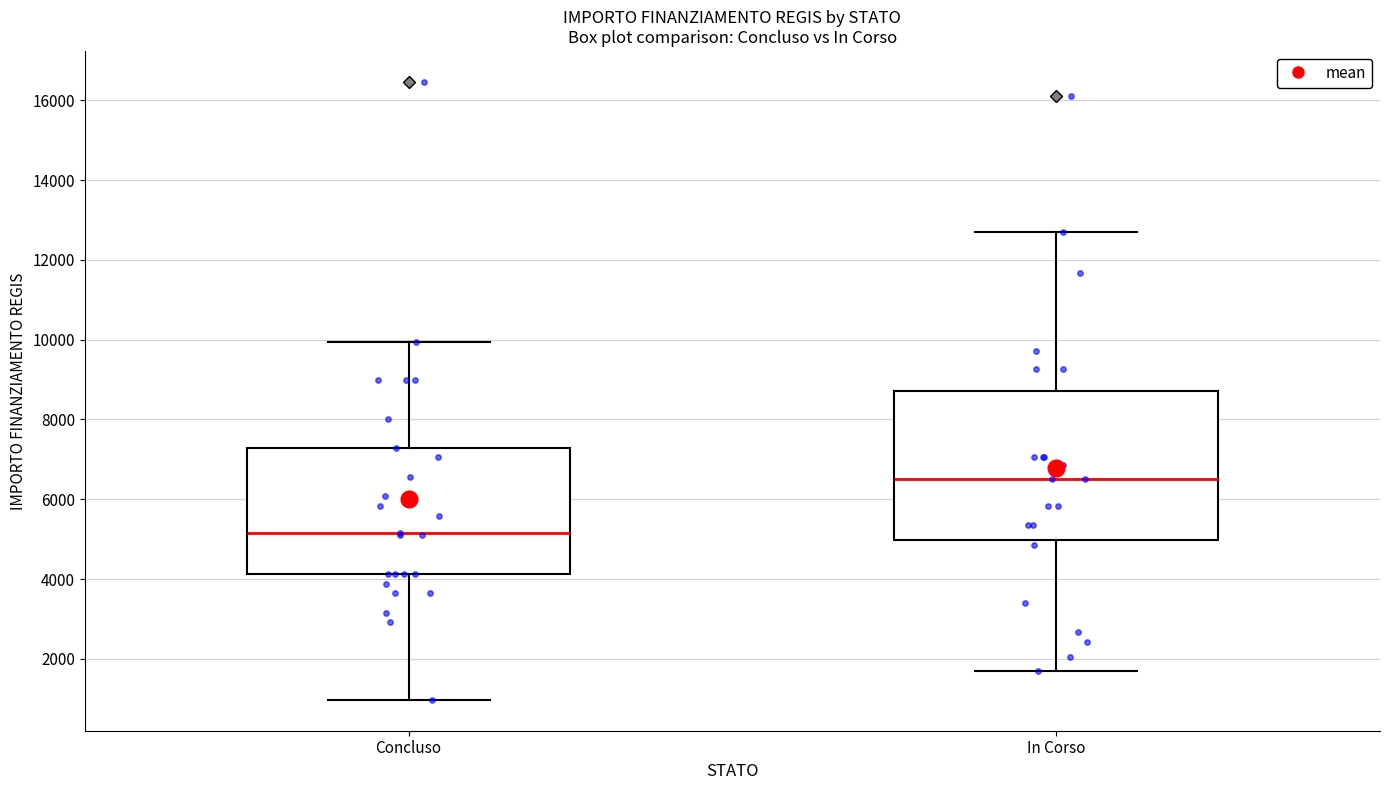

Comparing the boxes themselves (not the whiskers), which one is the tallest?

In Corso